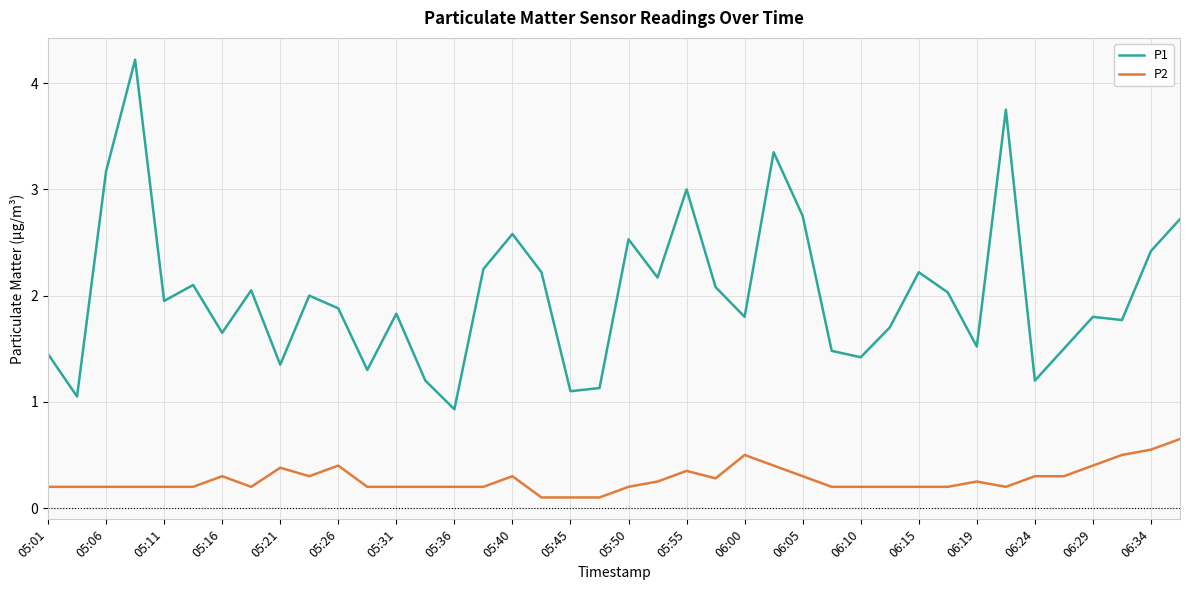

Which series has the widest spread of values?

P1